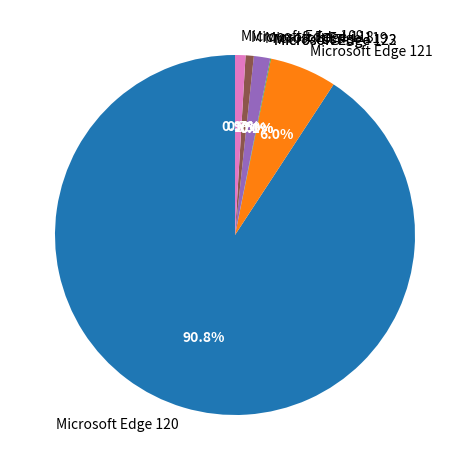

What percentage do Microsoft Edge 109 and Microsoft Edge 120 together represent?

91.7%